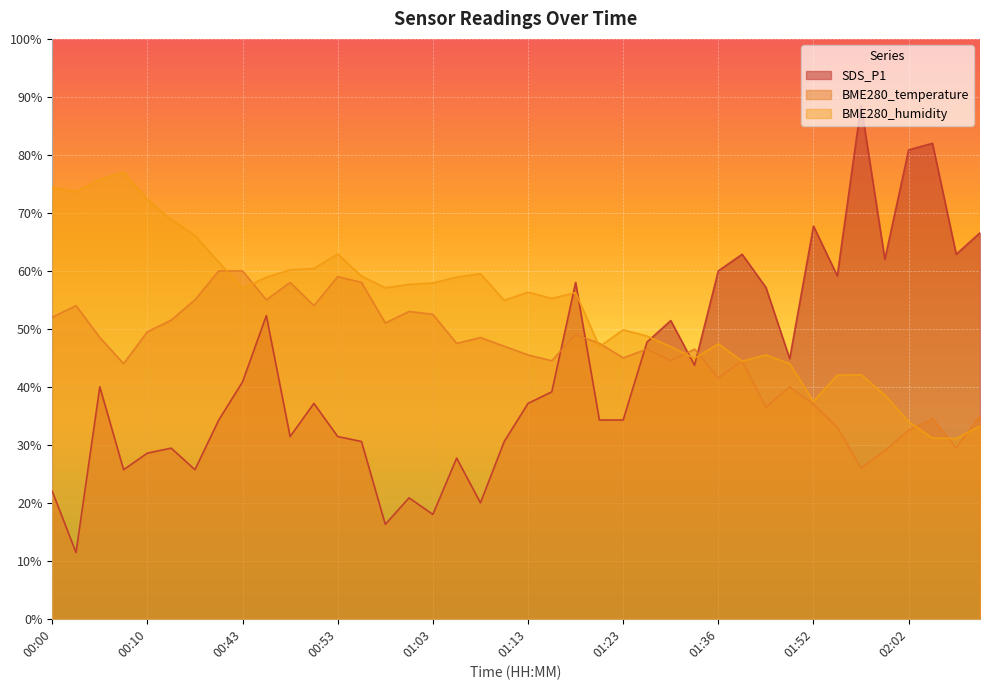

What is the total value across all series at 01:08?

128.0